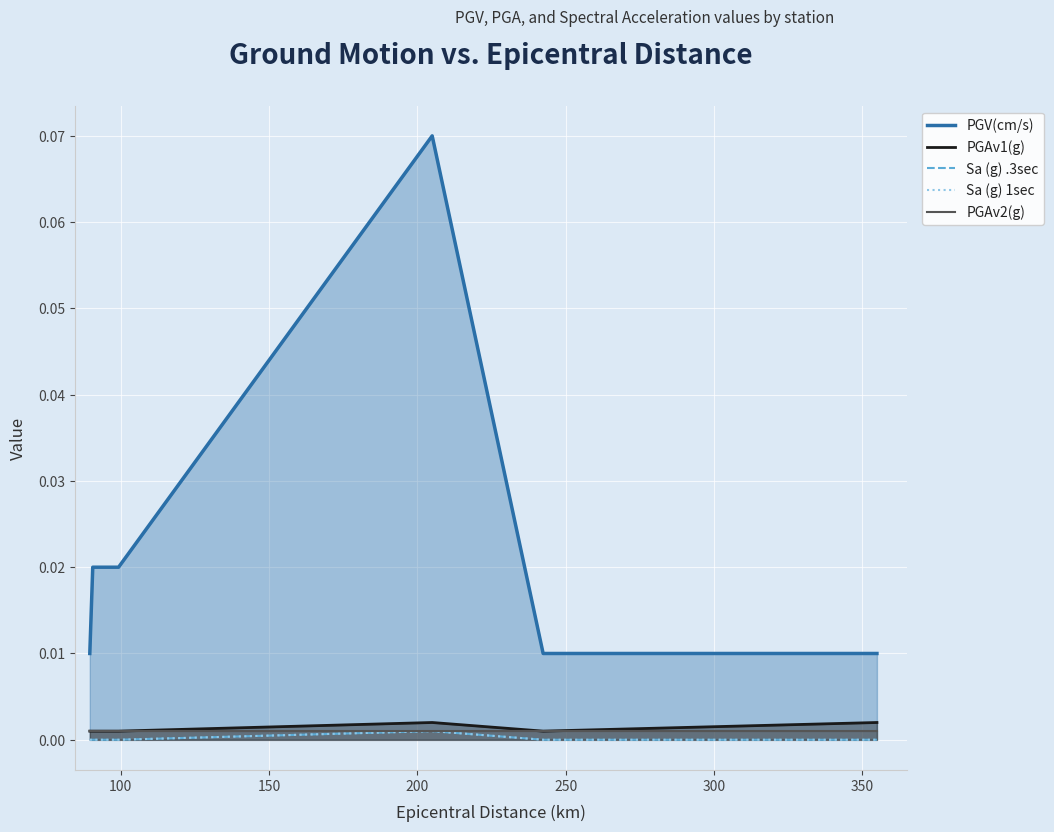

True or false: PGV(cm/s) and PGAv1(g) cross at least once.

False